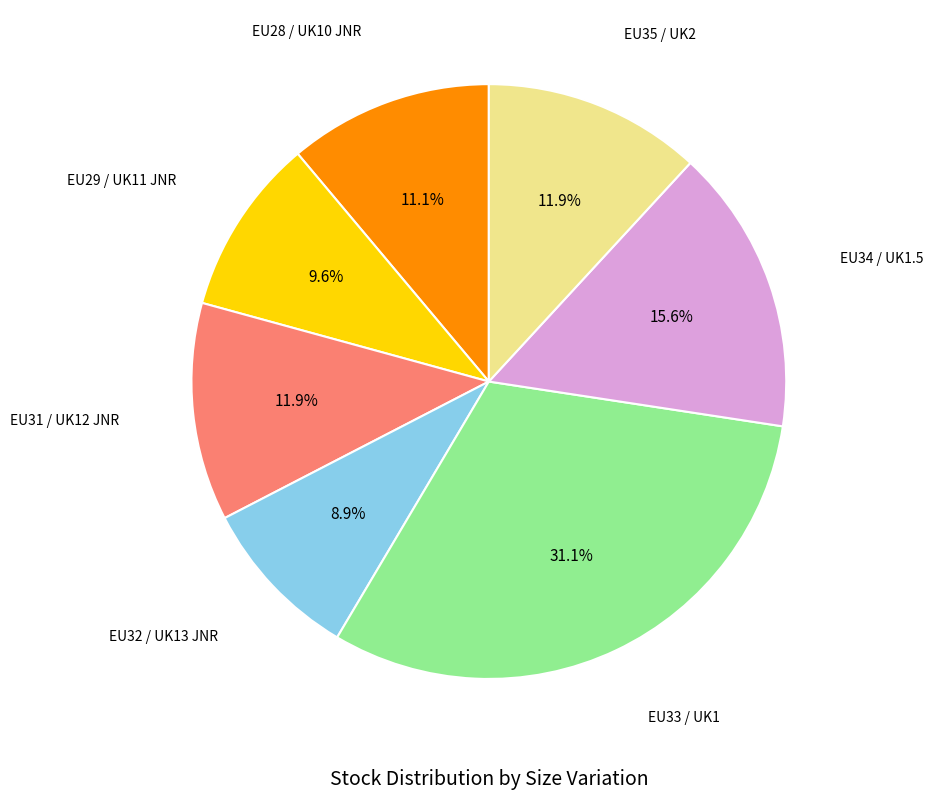

How many slices are in this pie chart?

7